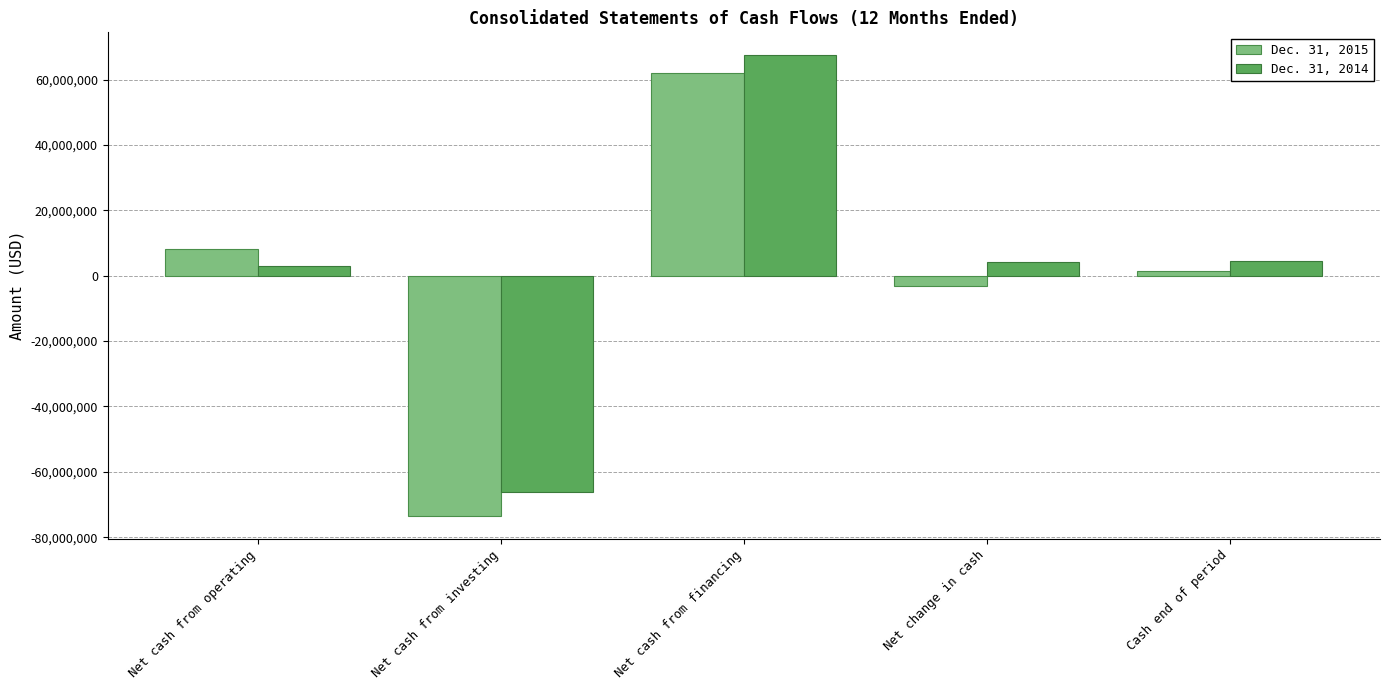

What value does the Dec. 31, 2014 series have at Net cash from investing?

-66084692